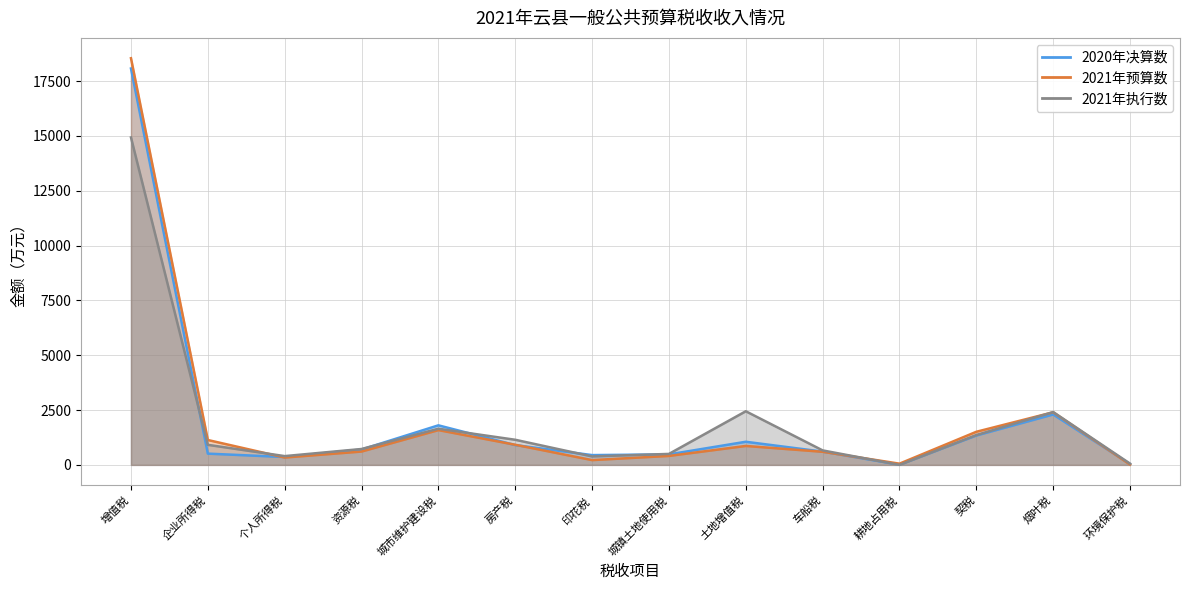

What position from the left is 环境保护税?

14